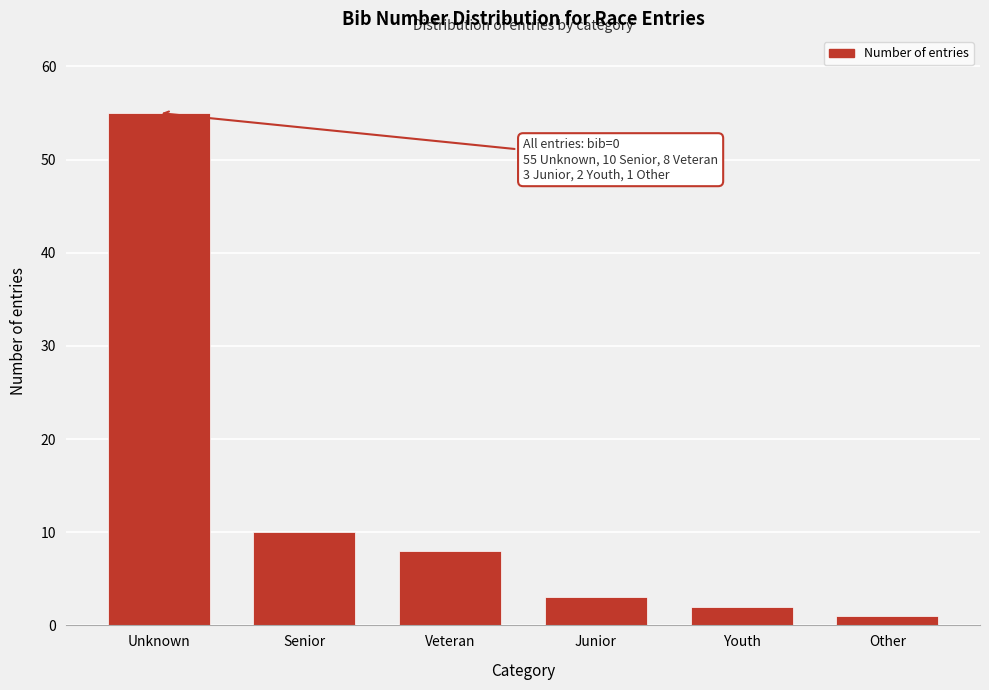

Reading left to right, list all the values displayed in this chart.

Unknown=55	Senior=10	Veteran=8	Junior=3	Youth=2	Other=1